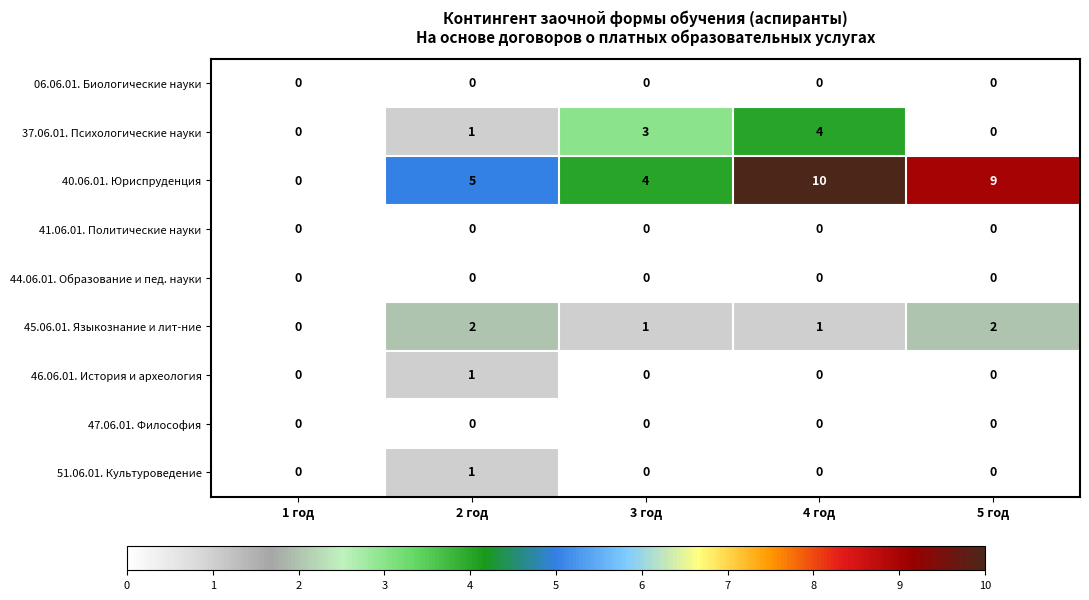

Which series has the largest total across all categories?

40.06.01. Юриспруденция